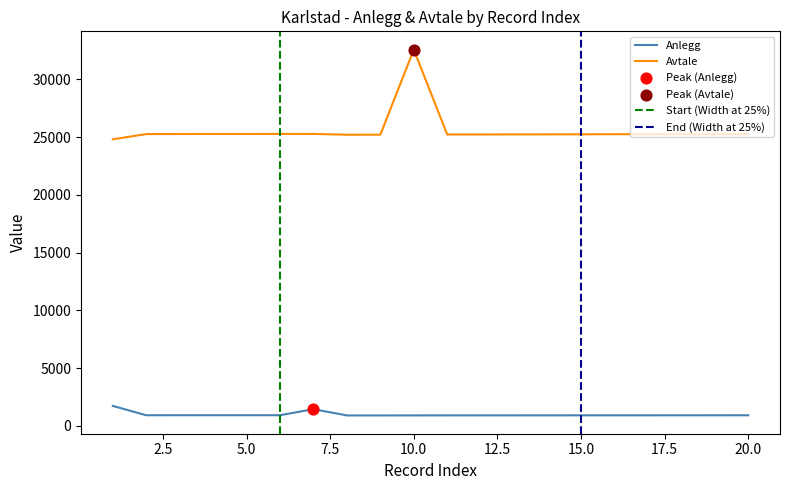

Is the value of Anlegg at 14 greater than the value of Avtale at 8?

No